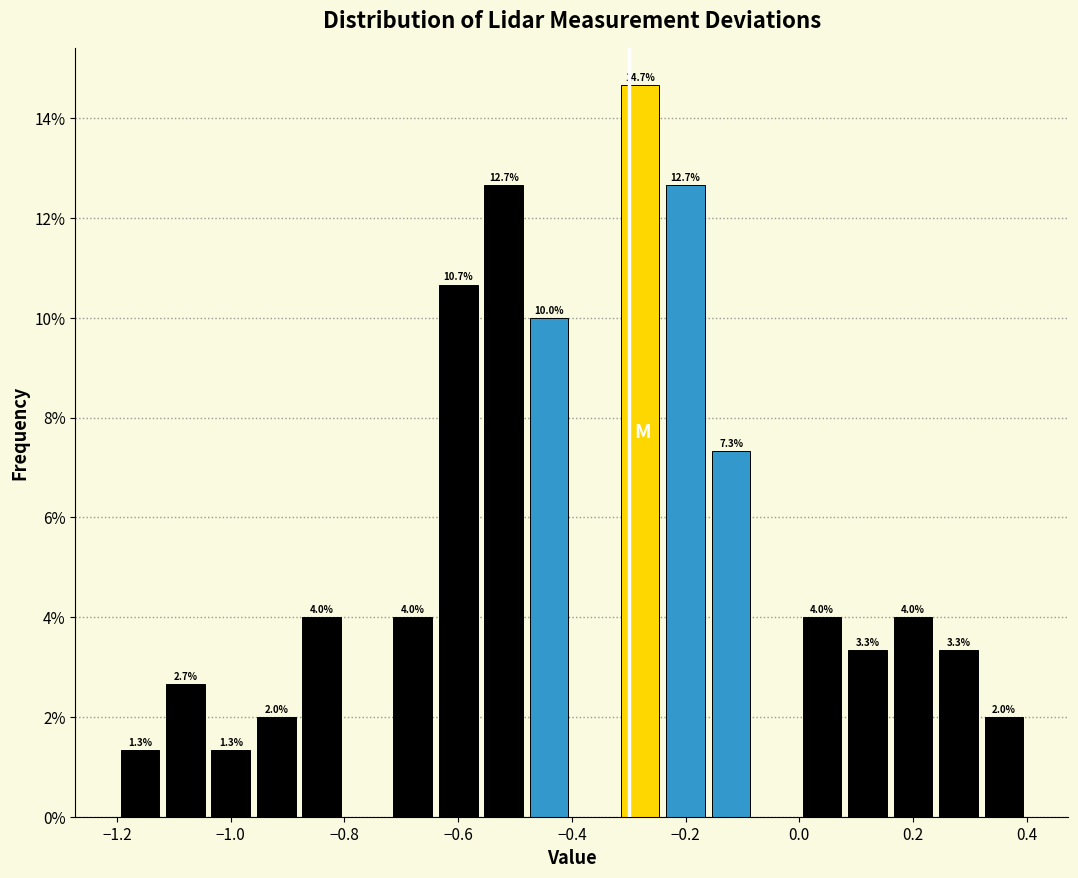

Over which range of the x-axis is the bar tallest?

-0.32 to -0.24